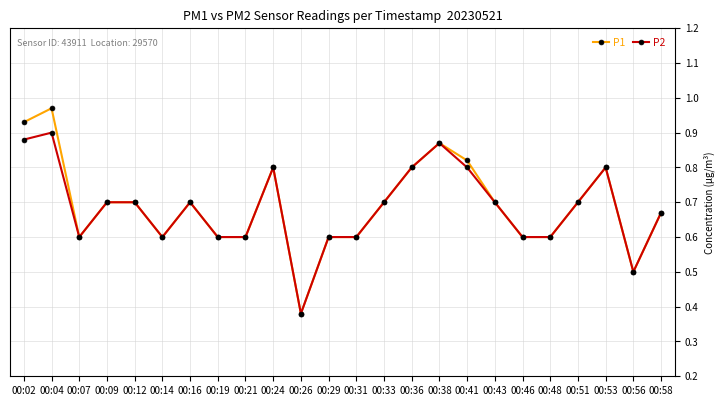

Which series has the largest range (max minus min)?

P1